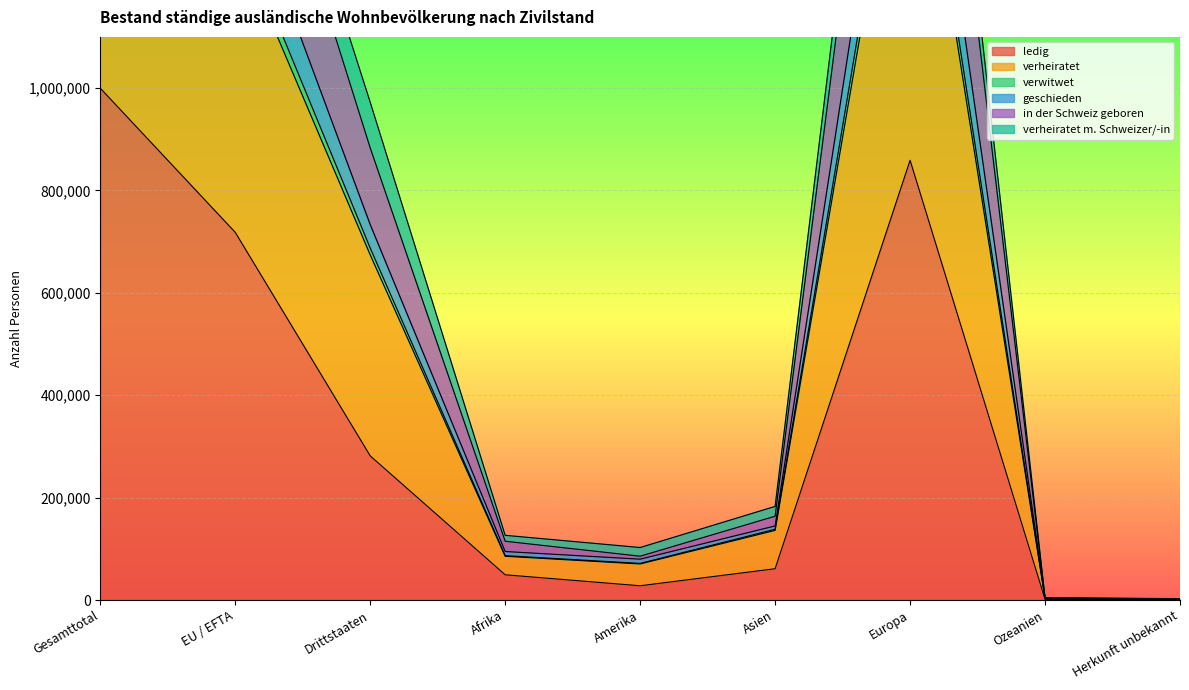

How many data points in ledig are above 61137?

4